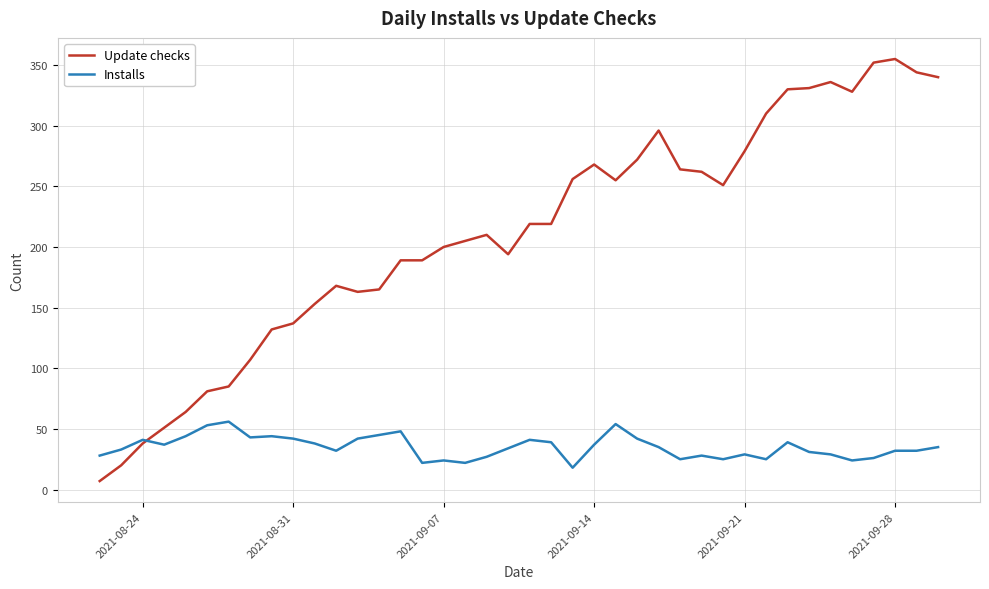

What is the lowest value of the Installs series?

18